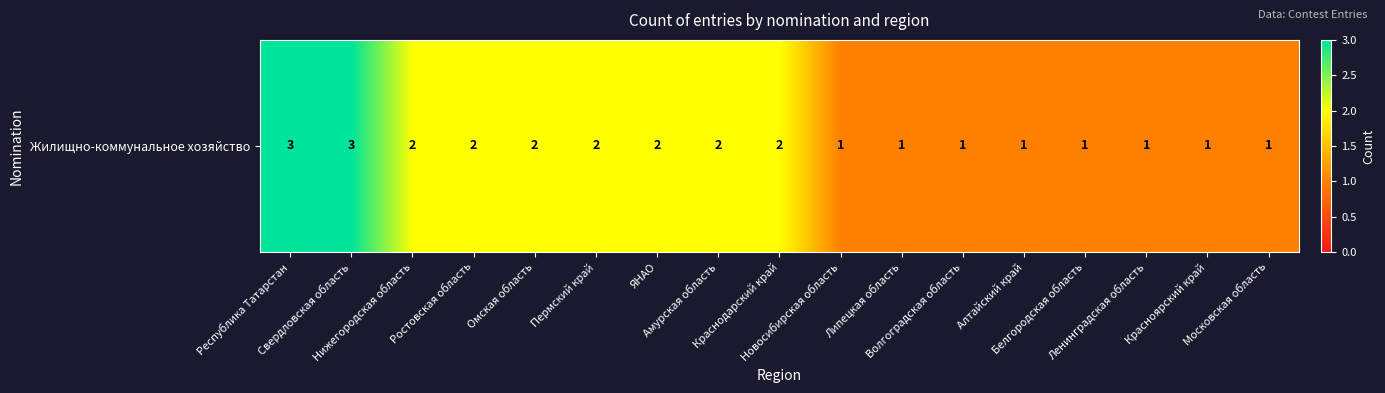

True or false: the data shows 0 at Белгородская область.

False